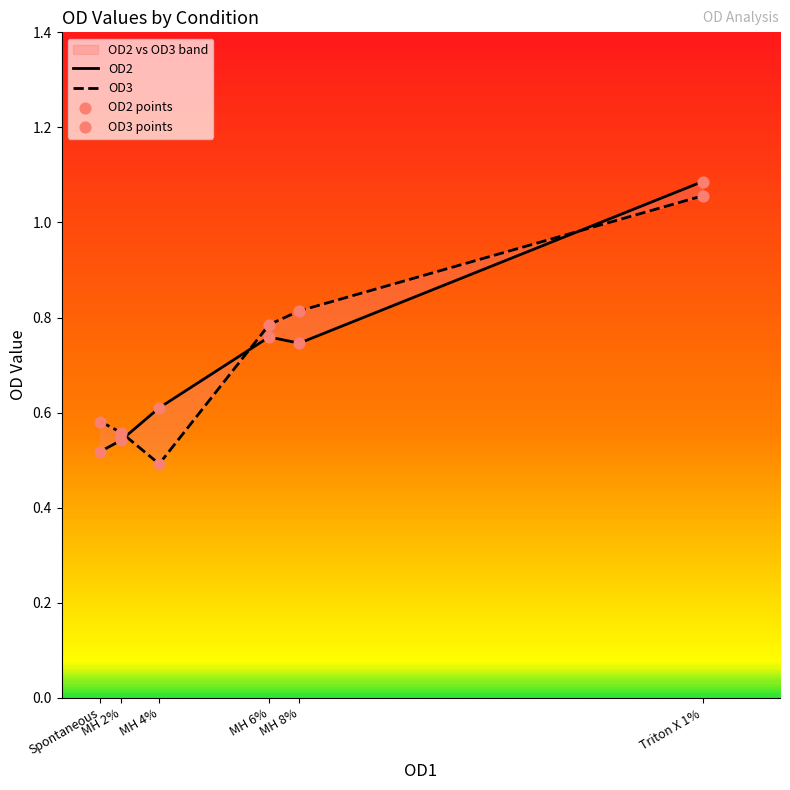

At which category is the sum across all series the highest?

Triton X 1%